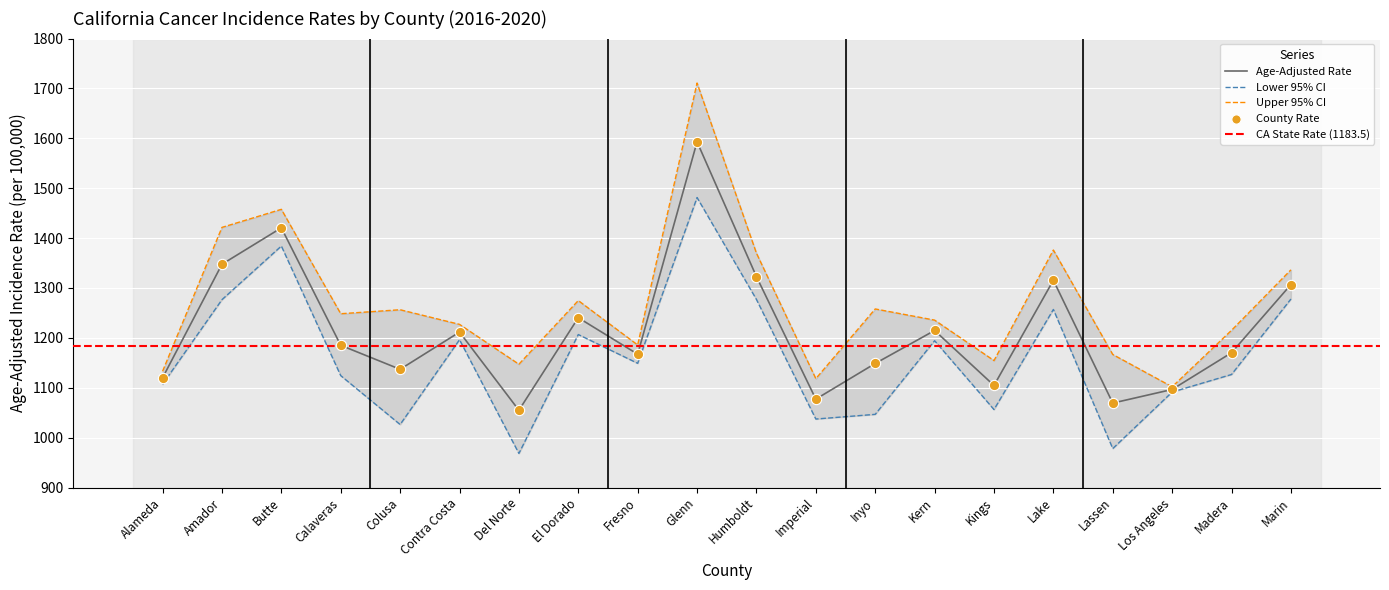

Which series reaches the maximum Y coordinate?

Upper 95% CI